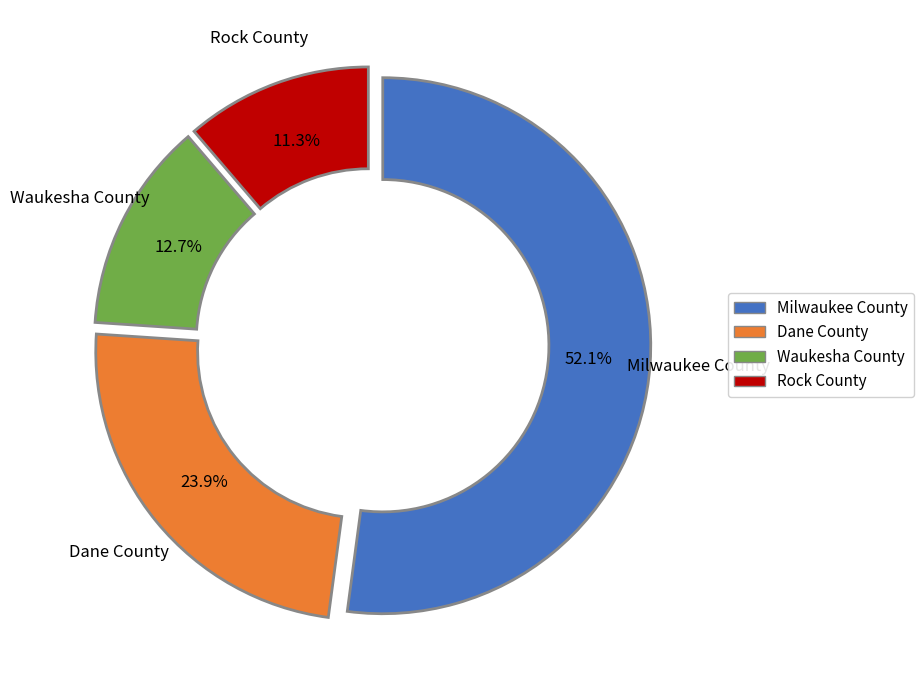

Does any single category account for the majority?

Yes